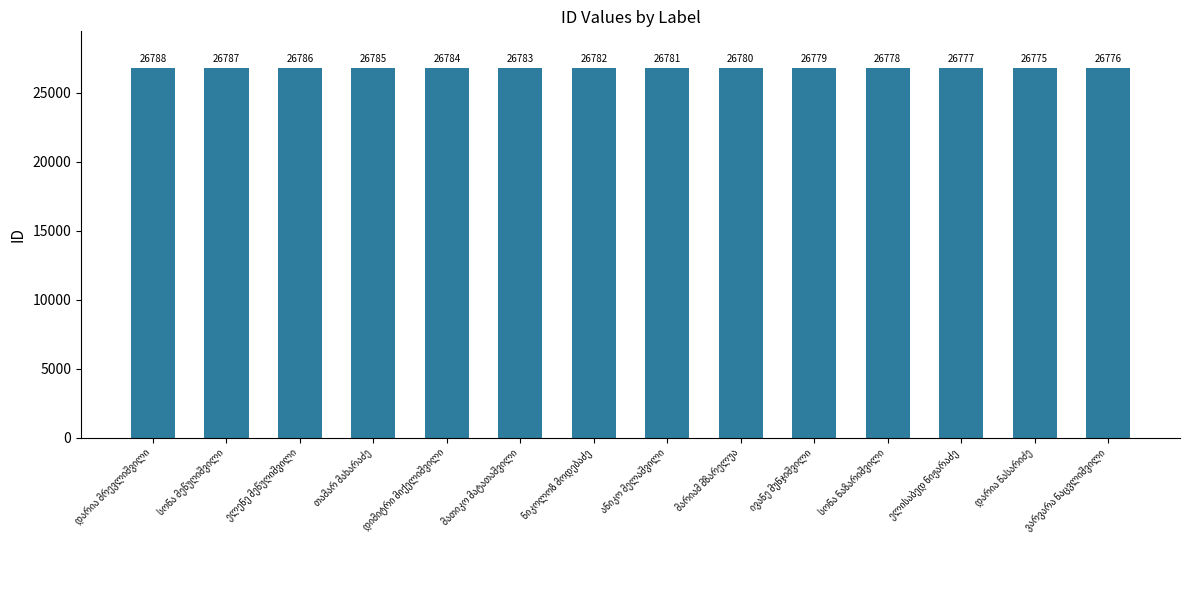

What is the value of the 12th bar from the left?

26777